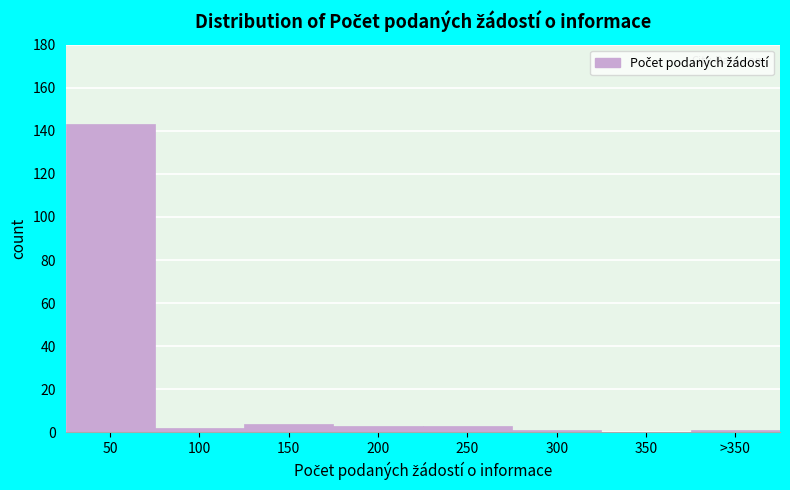

Reading left to right, what are all the values shown in this chart?

50=143	100=2	150=4	200=3	250=3	300=1	350=0	>350=1